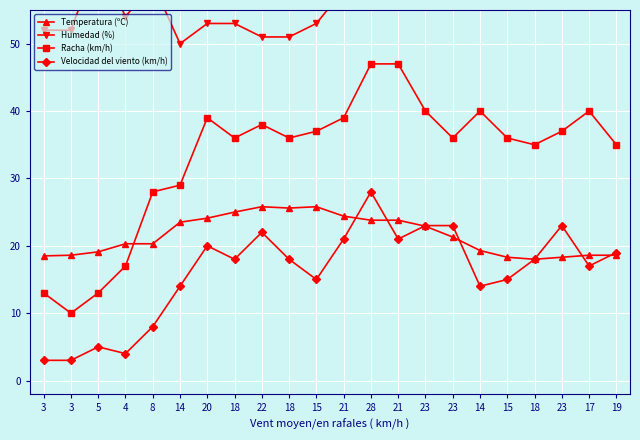

Read the Racha (km/h) value at 21.

47.0